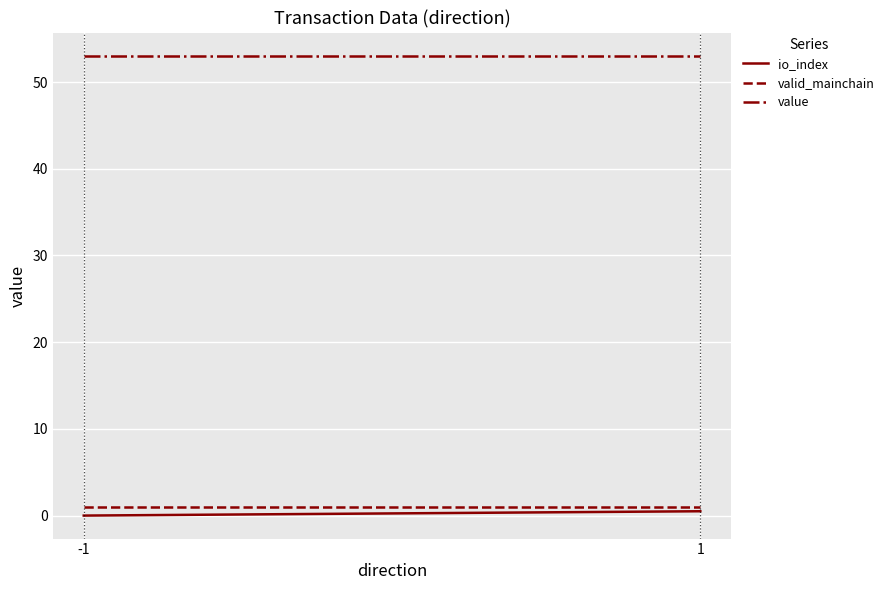

The value of valid_mainchain at 1 is 1.6. True or false?

False